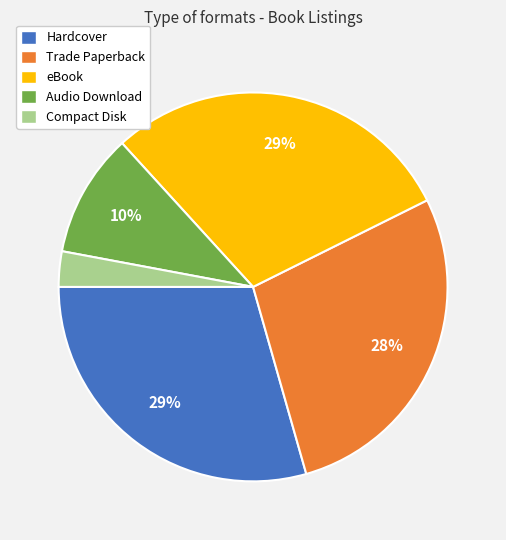

To the nearest percent, what is the average slice percentage?

20%